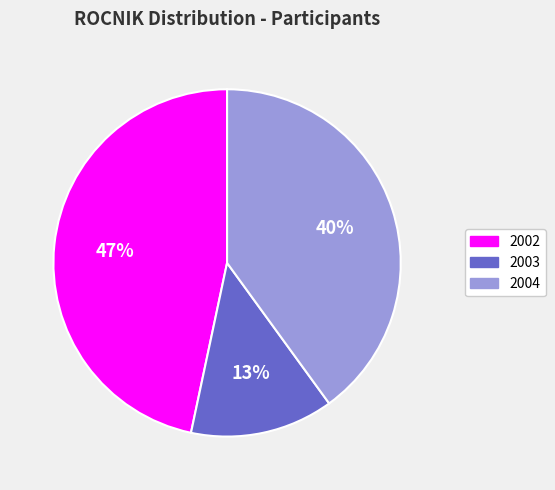

Rank the categories by value from lowest to highest.

2003, 2004, 2002